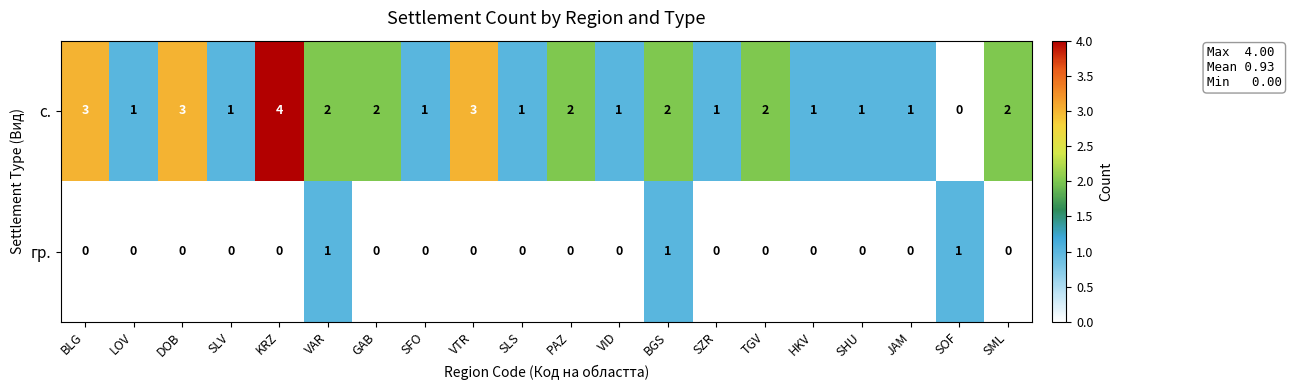

Which label corresponds to the largest value in the chart?

KRZ